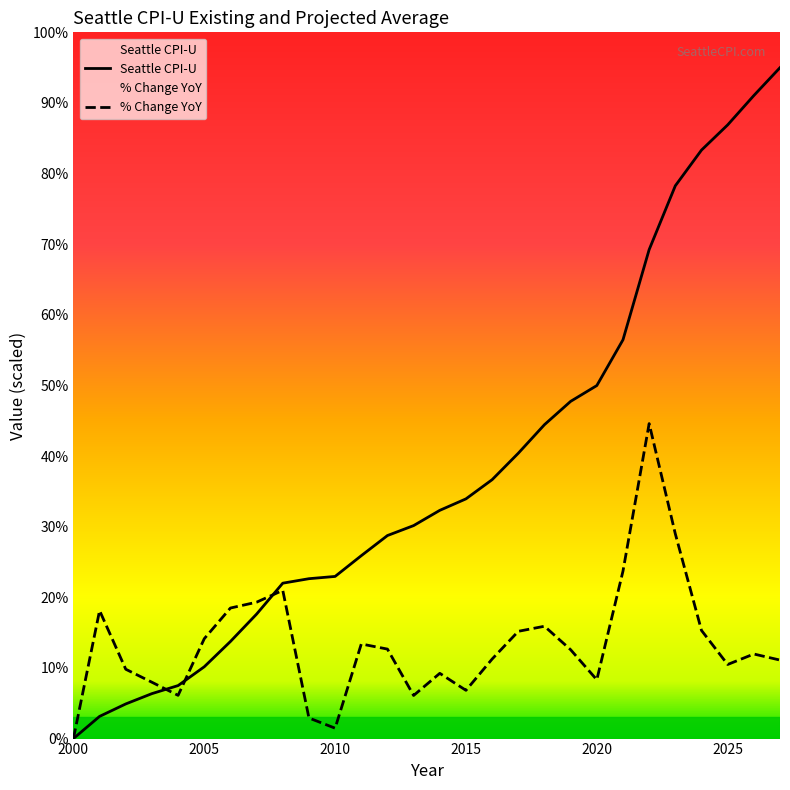

True or false: Seattle CPI-U has more than 0 interior local peaks.

False